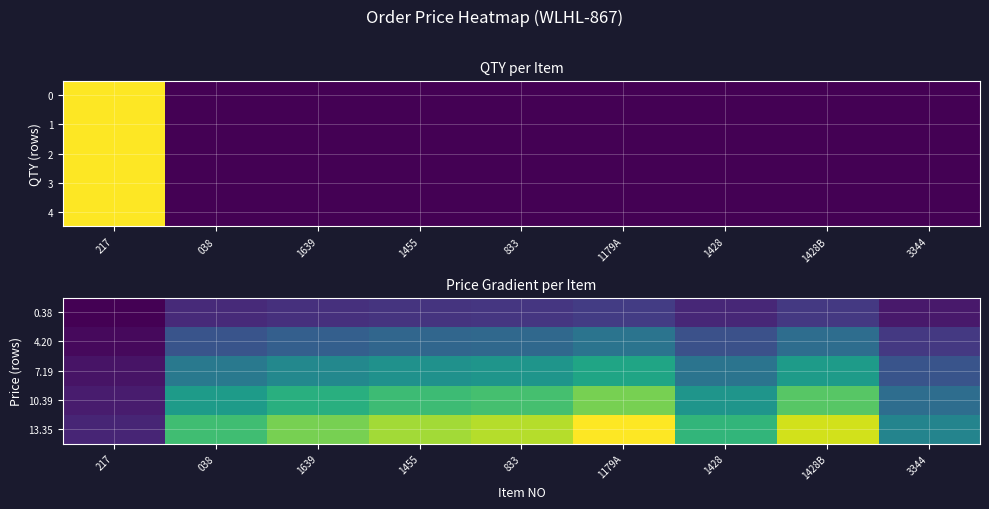

List the series in order of their overall mean, highest first.

13.35, 10.39, 7.19, 4.20, 0.38